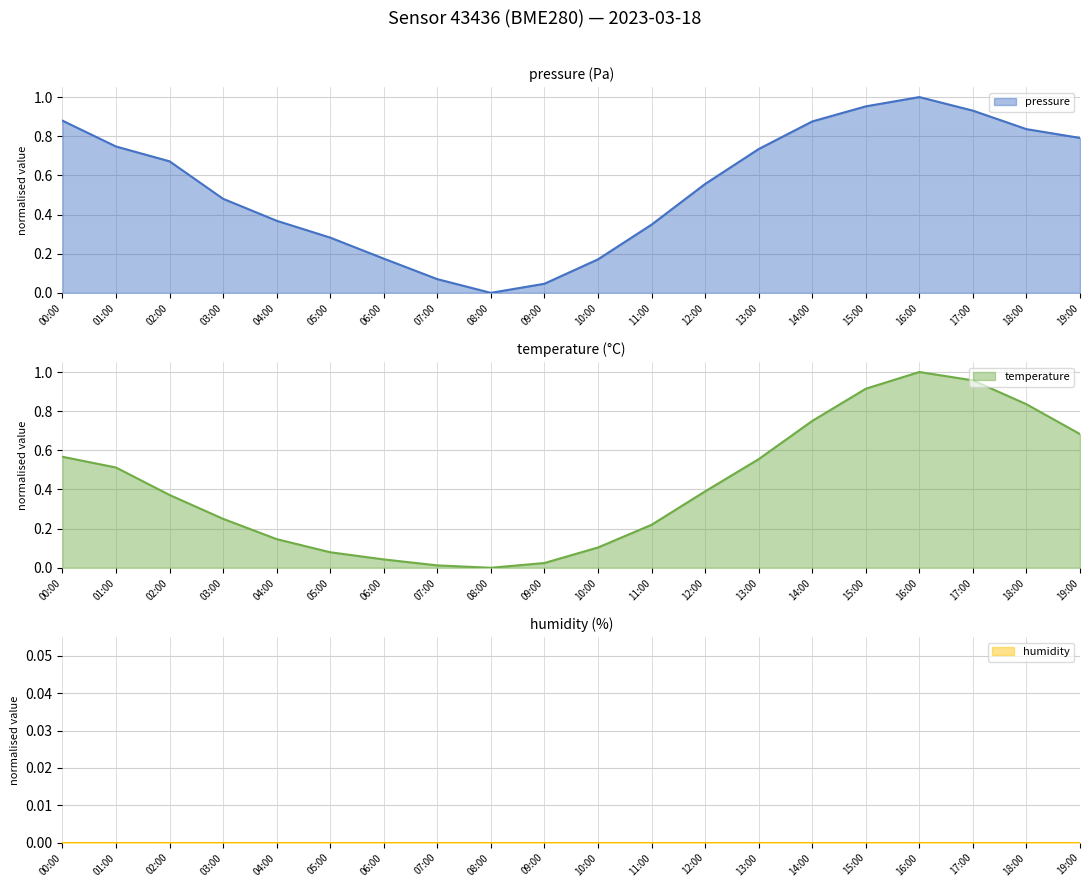

Which category has the lowest value in the pressure series?

08:00